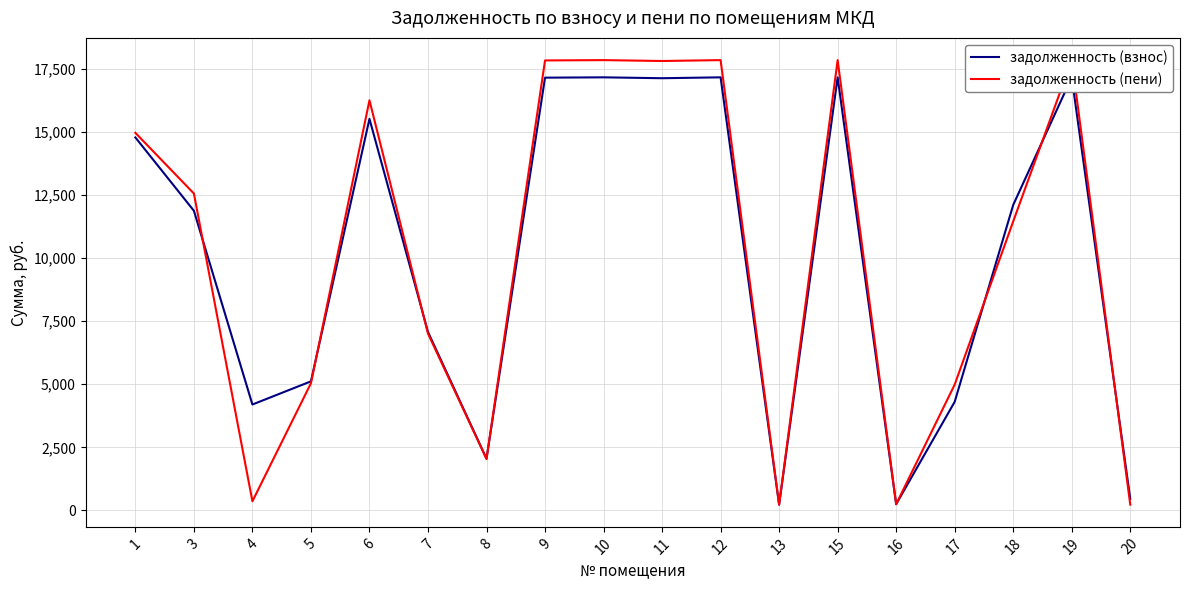

What is the sum of all задолженность (взнос) values?

180879.2